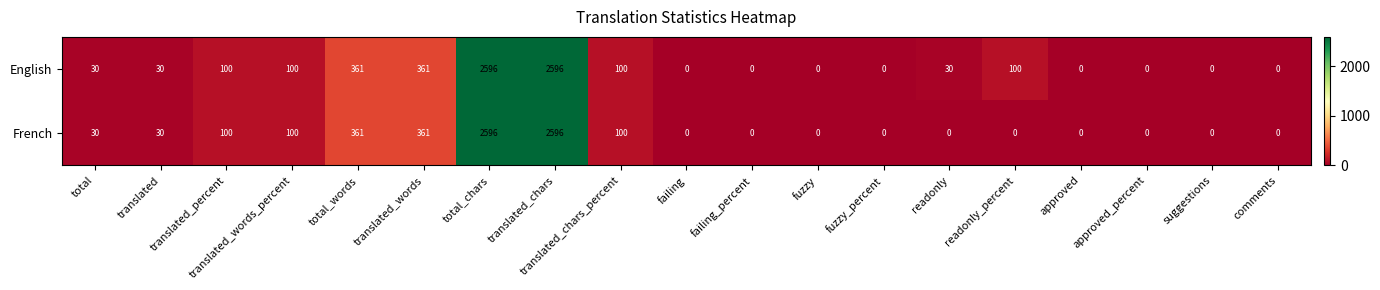

Is it true that English equals 0 at failing?

True